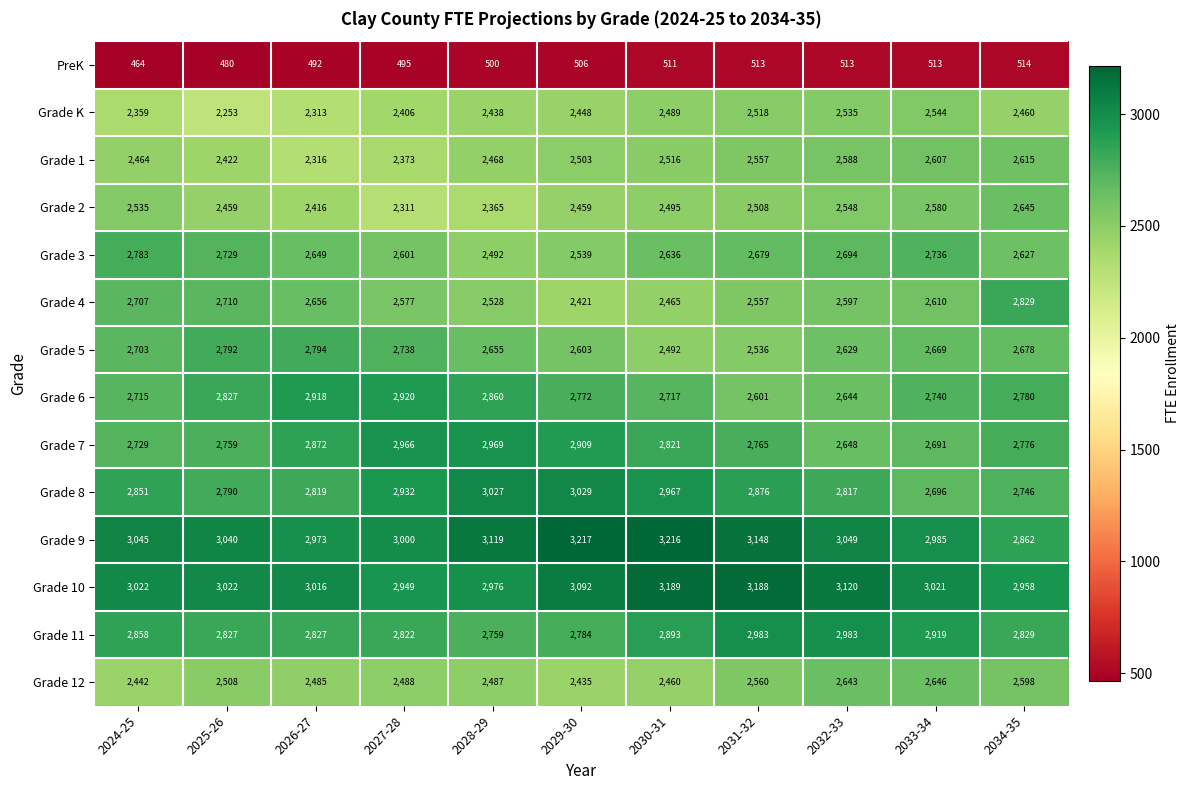

The Grade 7 series shows 4465 at 2026-27. True or false?

False